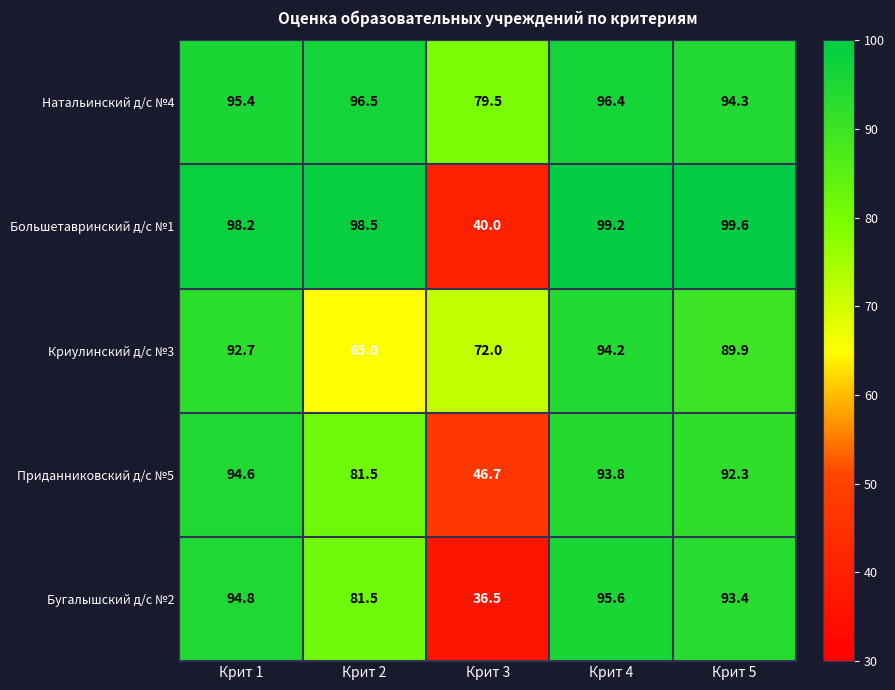

At how many categories does at least one series exceed 96?

4